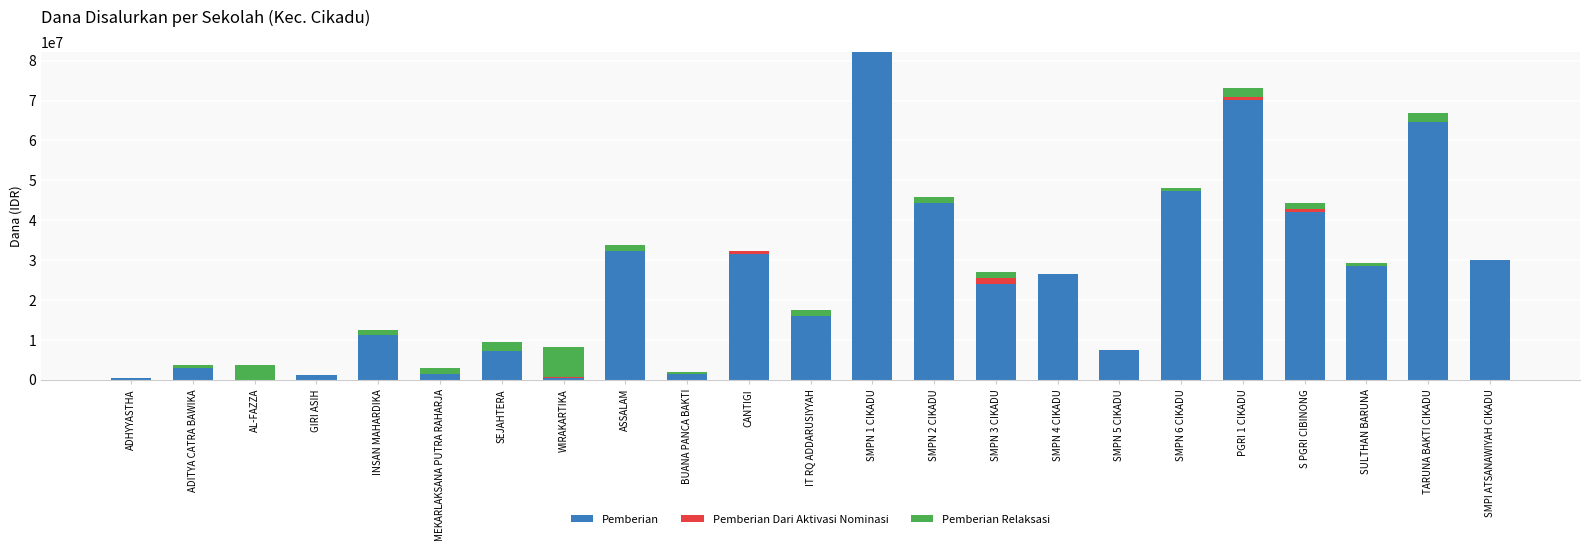

At which category is the sum across all series the highest?

SMPN 1 CIKADU